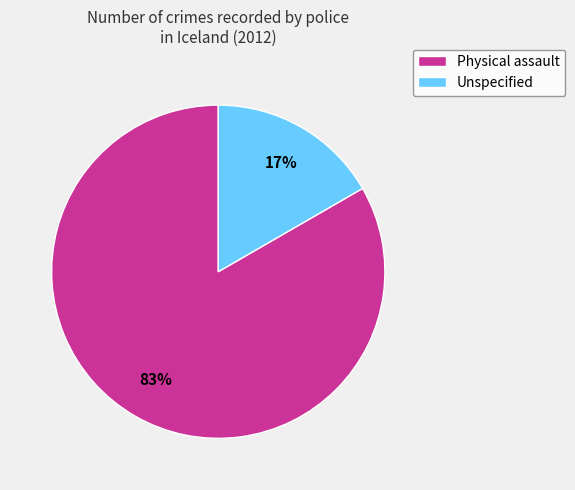

To the nearest percent, what portion does Physical assault represent?

83%